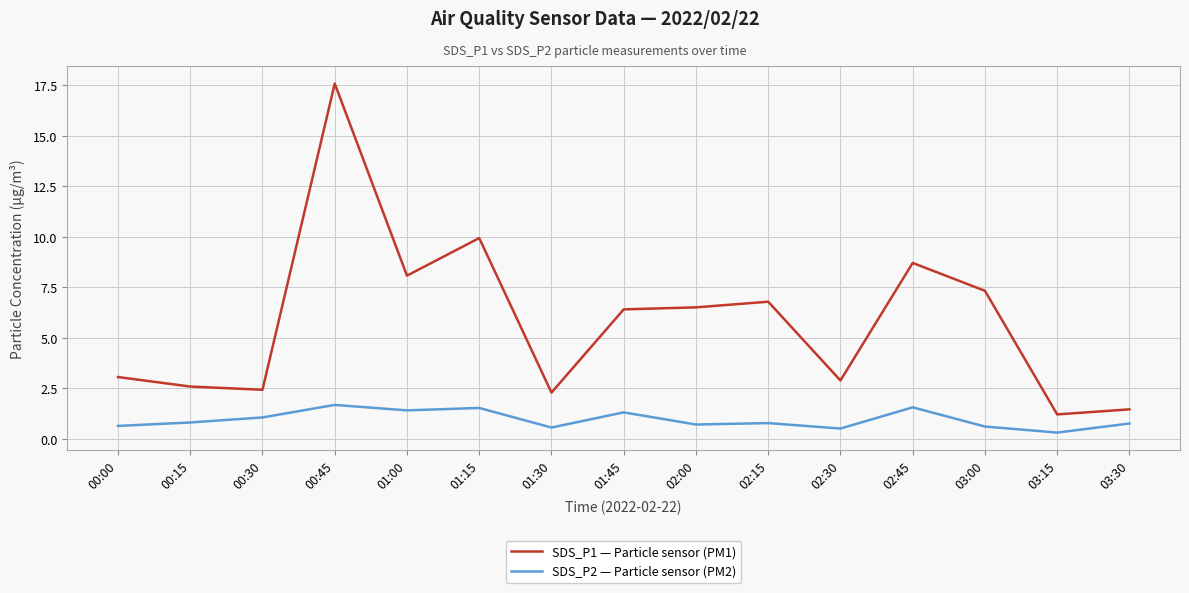

At which label is SDS_P2 — Particle sensor (PM2) closest to 0?

03:15